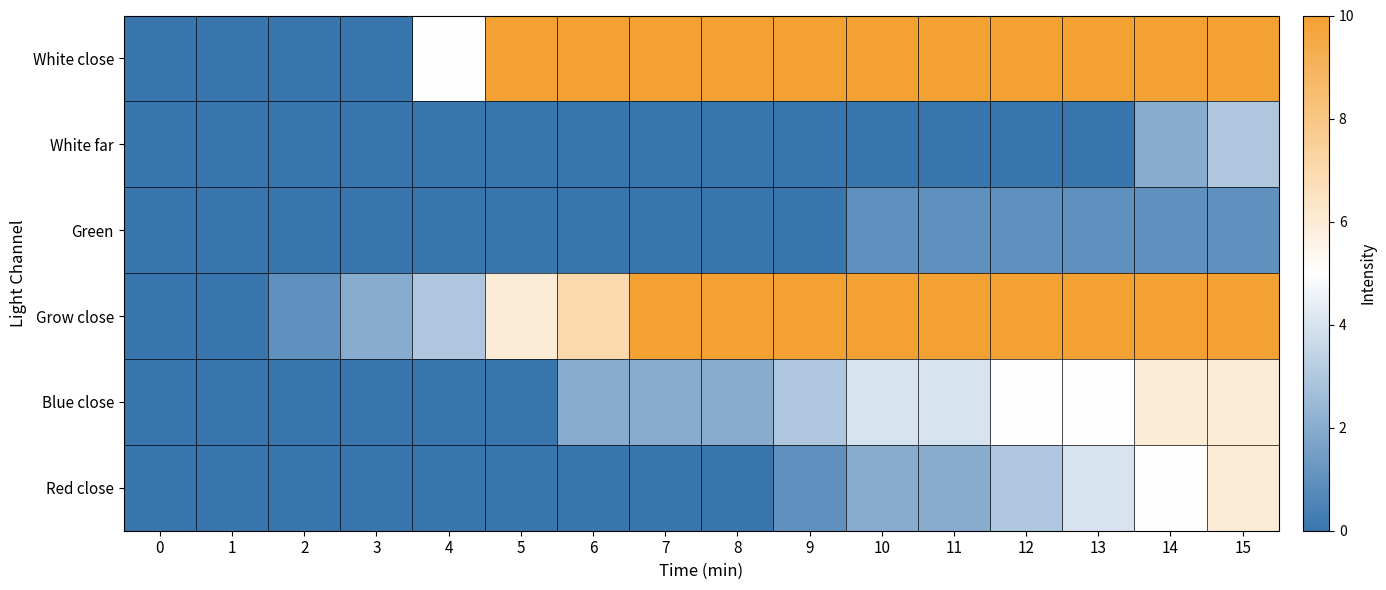

What is the greatest value displayed?

10